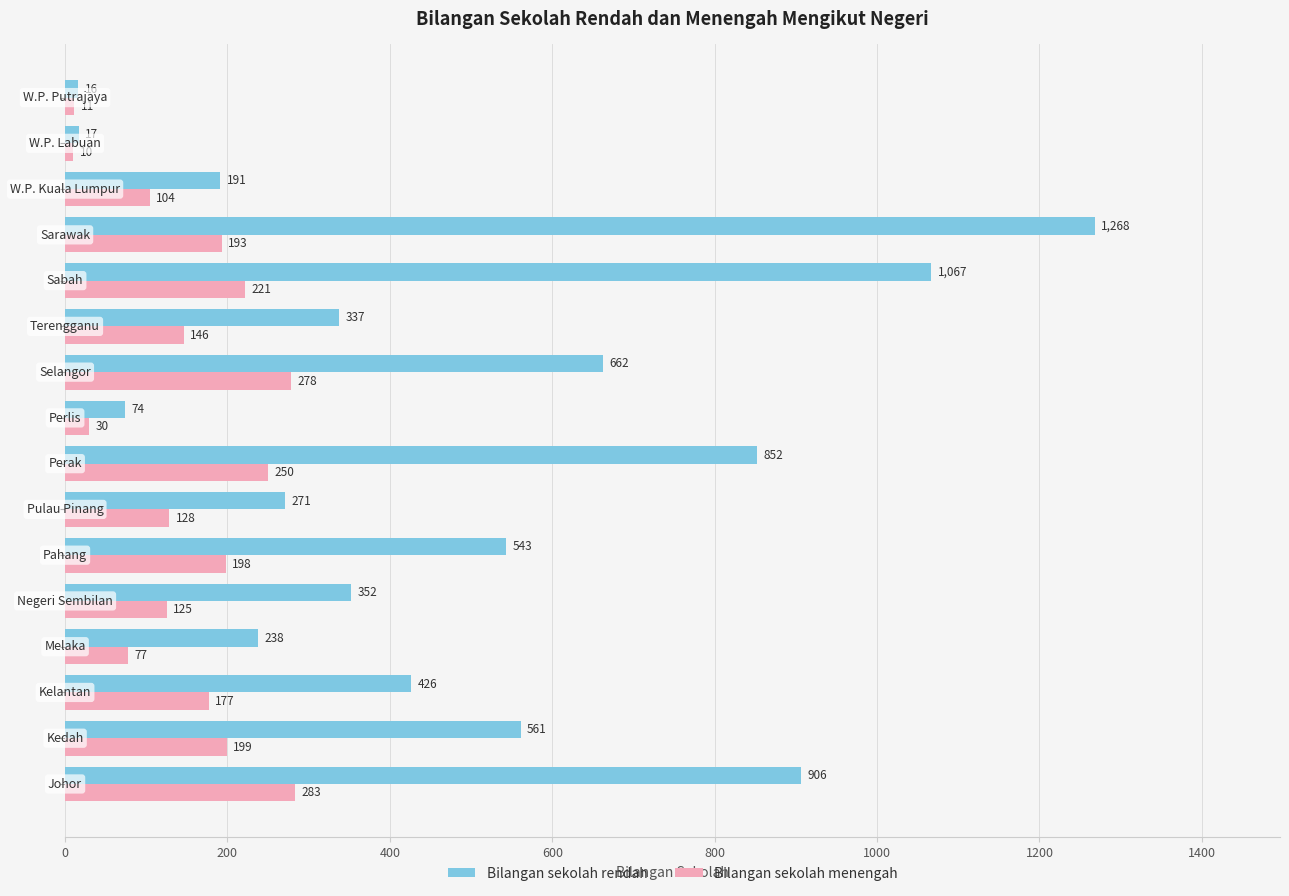

Which series has the largest range (max minus min)?

Bilangan sekolah rendah